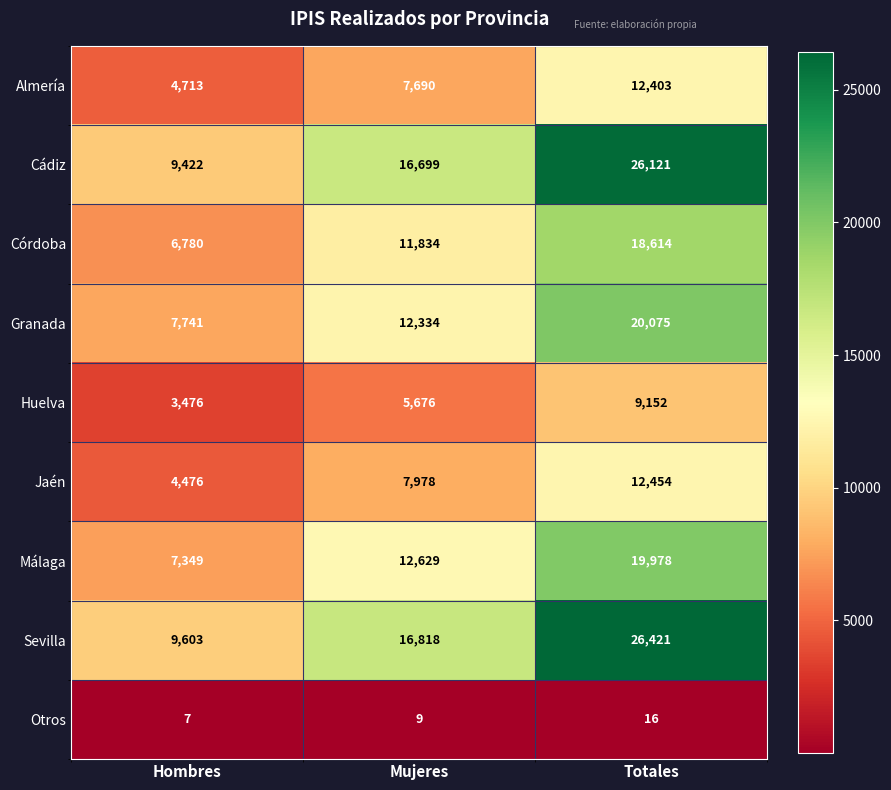

What is the greatest value displayed?

26421